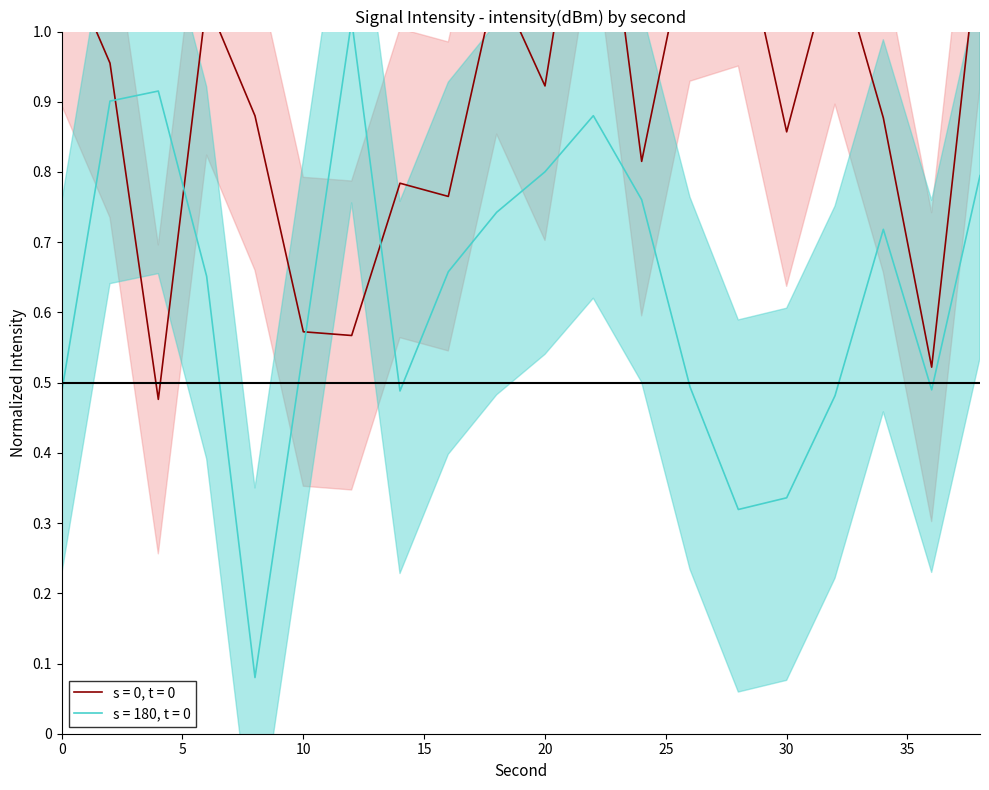

Reading right to left, what are all the values shown in this chart?

intensity_upper: 1.1	0.5	0.9	1.1	0.9	1.2	1.1	0.8	1.4	0.9	1.1	0.8	0.8	0.6	0.6	0.9	1.0	0.5	1.0	1.1
intensity_lower: 0.8	0.5	0.7	0.5	0.3	0.3	0.5	0.8	0.9	0.8	0.7	0.7	0.5	1.0	0.5	0.1	0.7	0.9	0.9	0.5